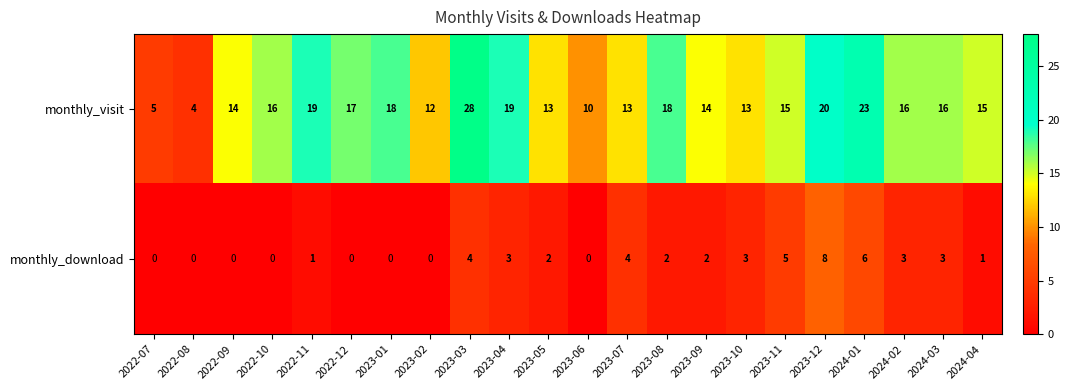

How many positive values does the monthly_download series have?

14